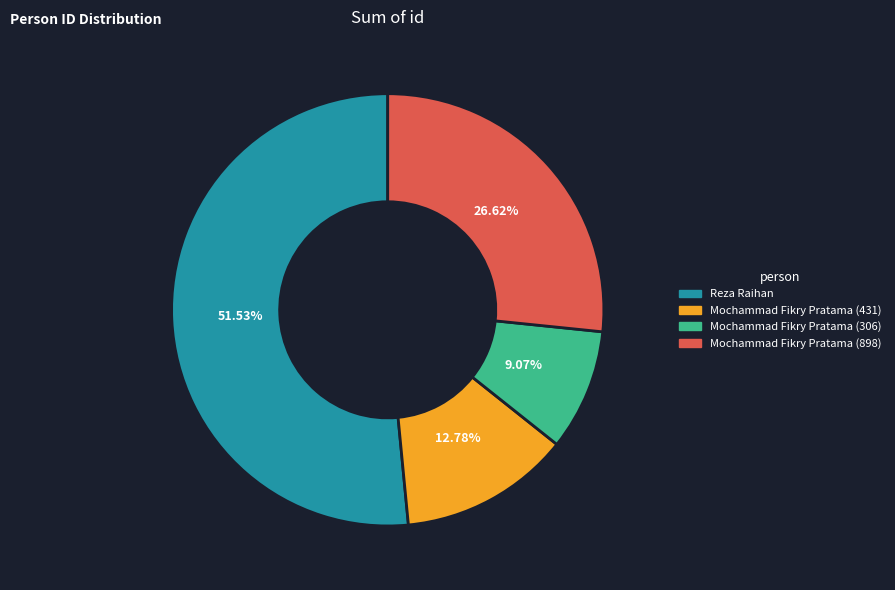

Does Reza Raihan account for over 50% of the chart?

Yes